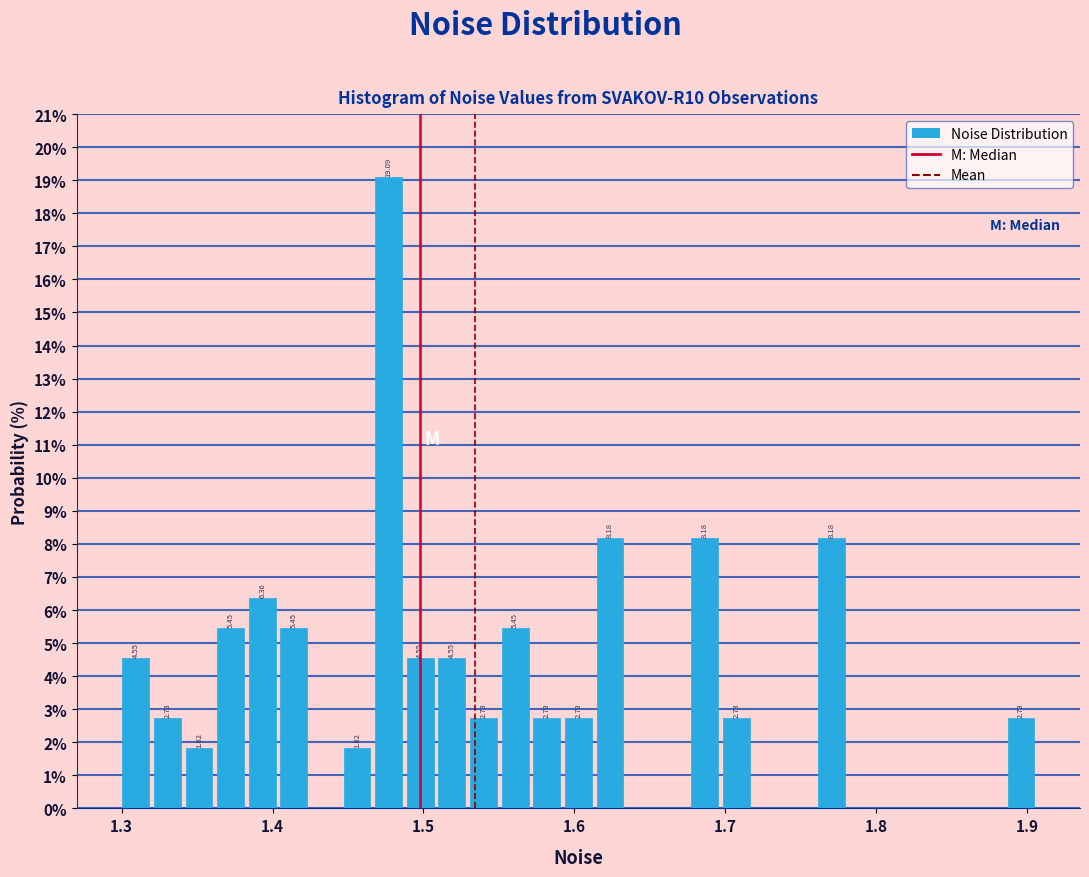

Around what value on the x-axis is the tallest bar? Give the approximate position of its centre, as read against the axis.

1.48